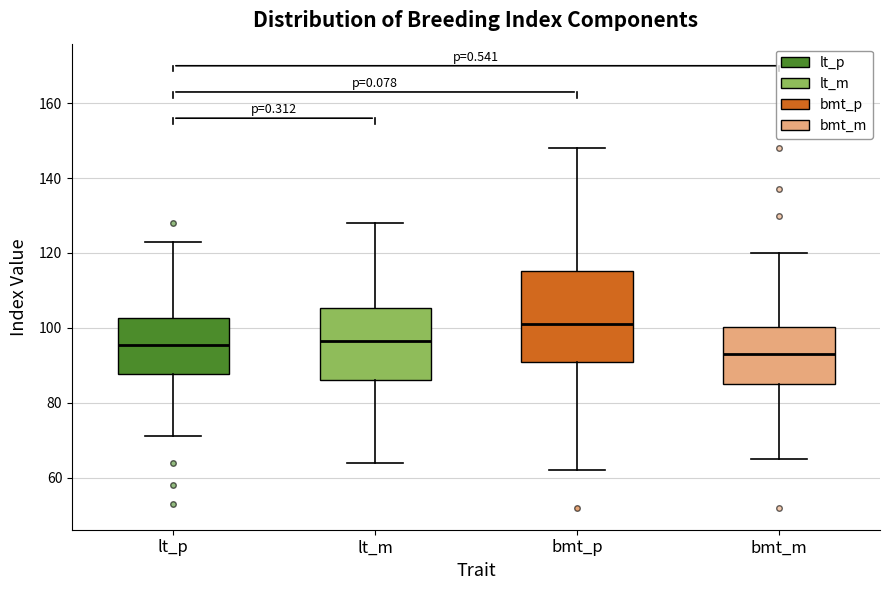

Where does the lower whisker of the box for bmt_m end on the y-axis? The values are not printed on the chart, so give them approximately, as read against the axis.

66